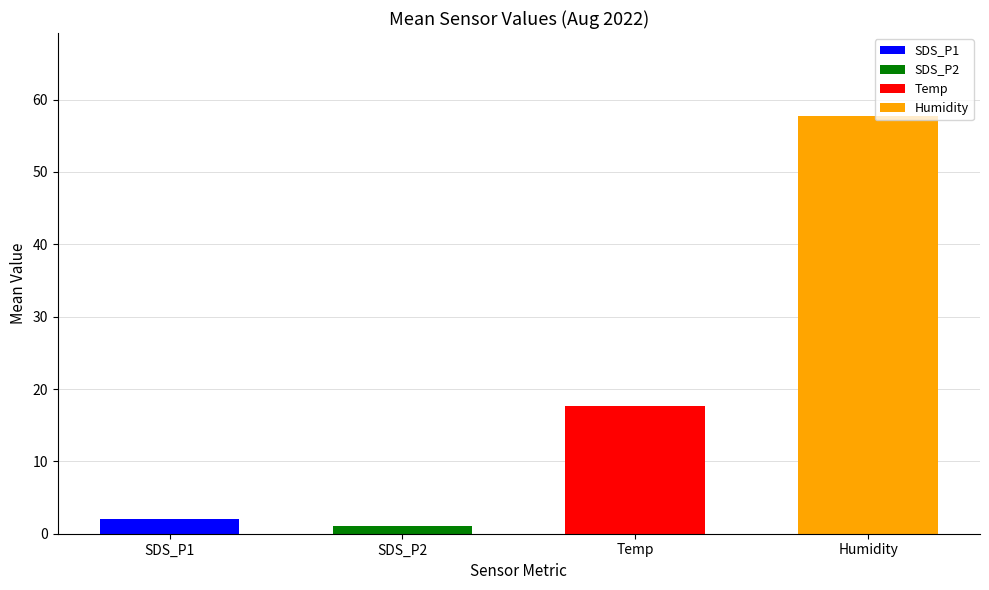

At which category does the chart reach its minimum across all series?

SDS_P2